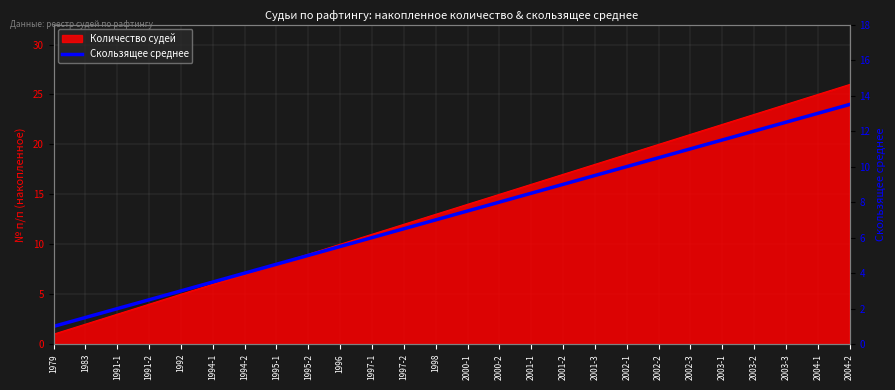

Where does the data first go above 7?

2000-1